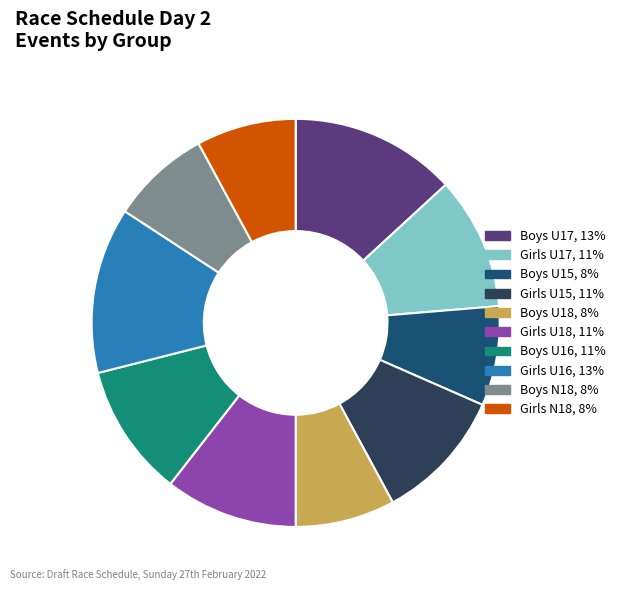

Is there a majority slice in this chart?

No